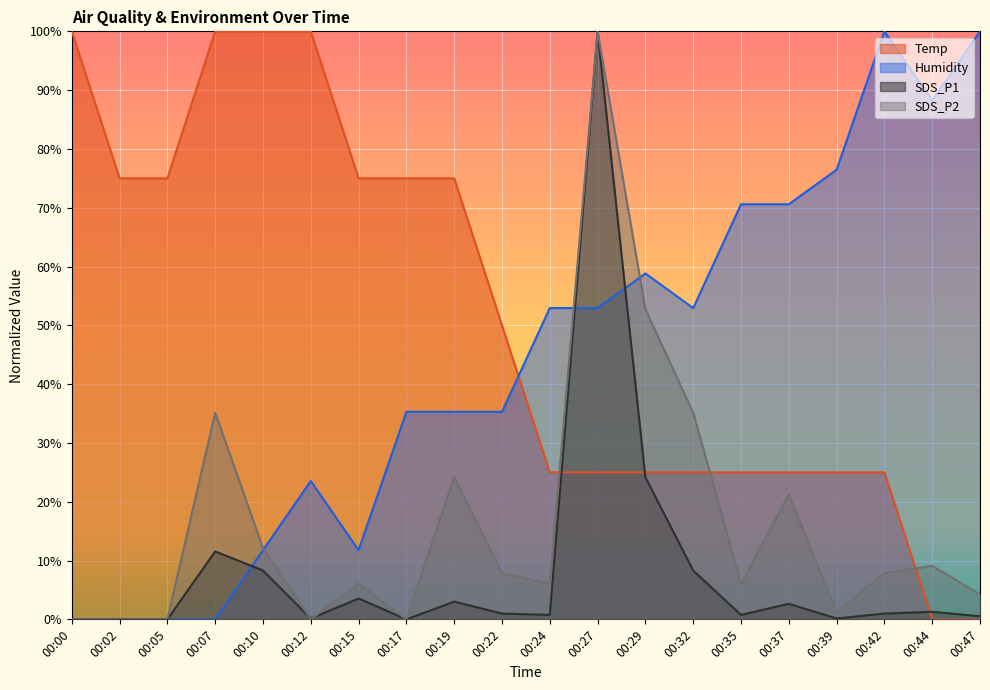

True or false: Humidity has a value of 0.2 at 00:12.

True